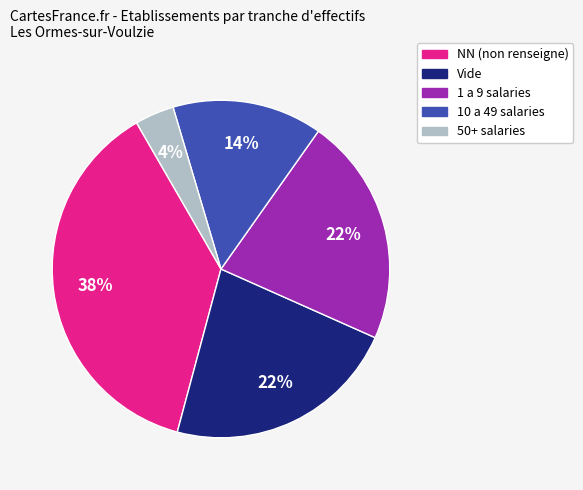

Is there any slice that represents more than half of the pie?

No